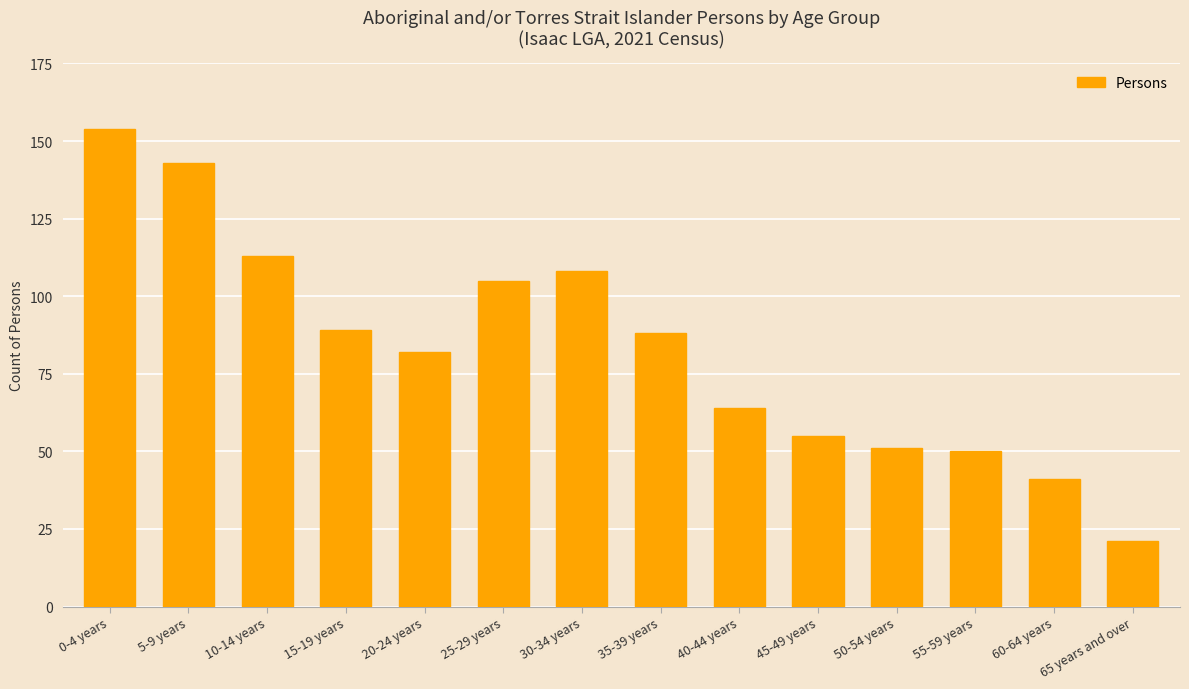

Between 5-9 years and 10-14 years, which is larger?

5-9 years